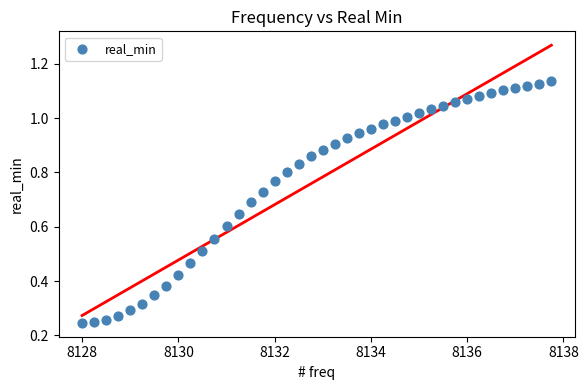

What is the range of X values (max minus min)?

9.8